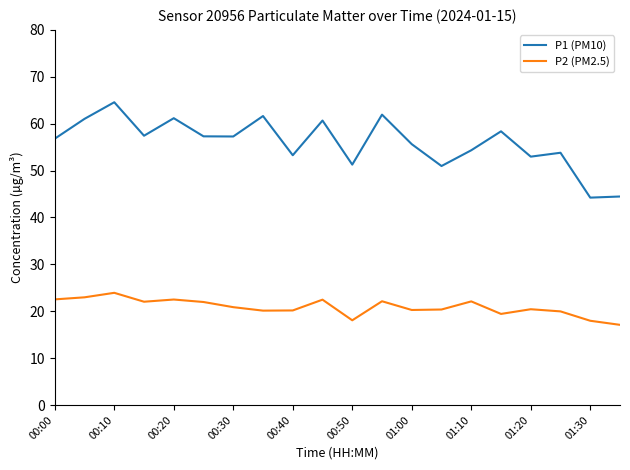

True or false: P2 (PM2.5) and P1 (PM10) intersect in this chart.

False